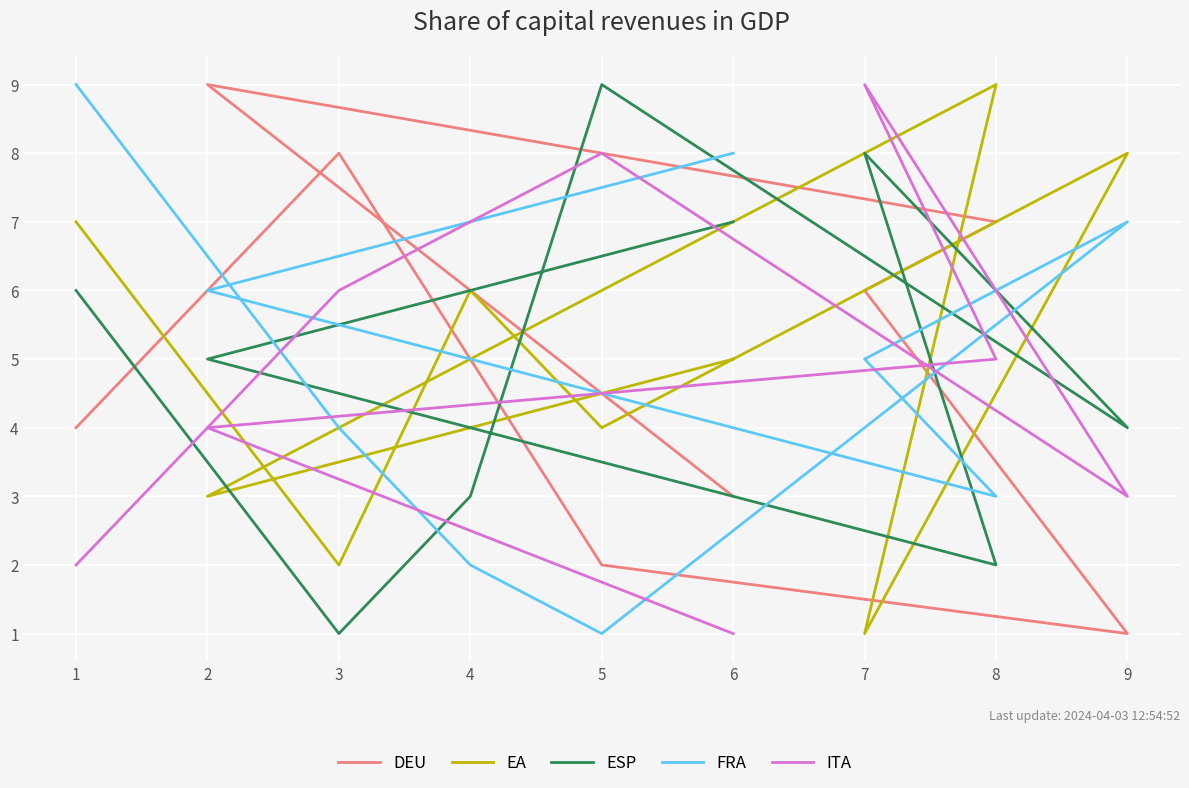

The value of EA at 3 is 3. True or false?

False